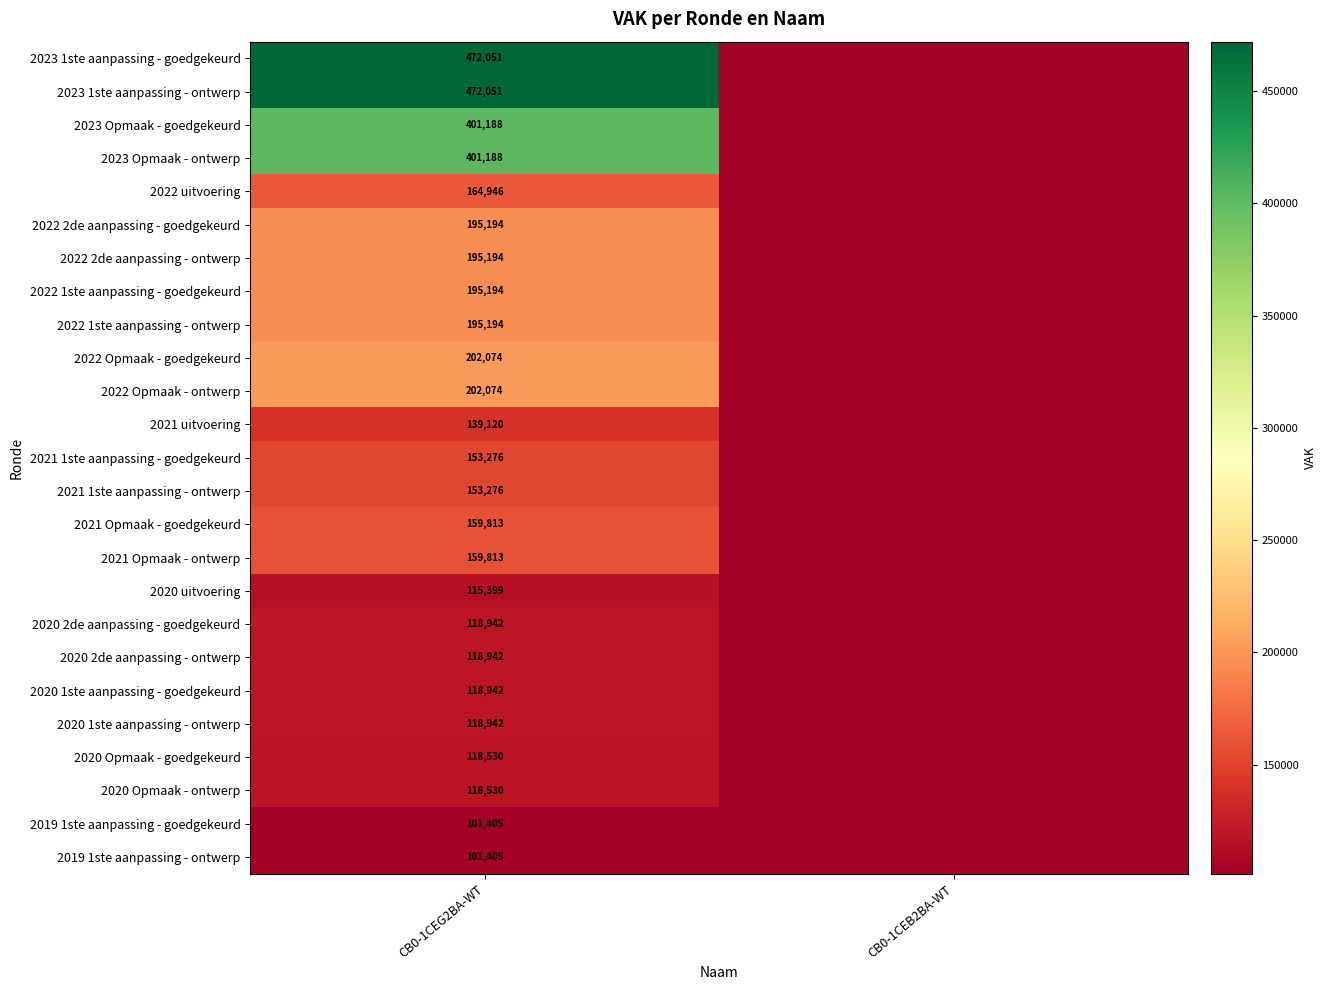

At which category is the sum across all series the highest?

CB0-1CEG2BA-WT